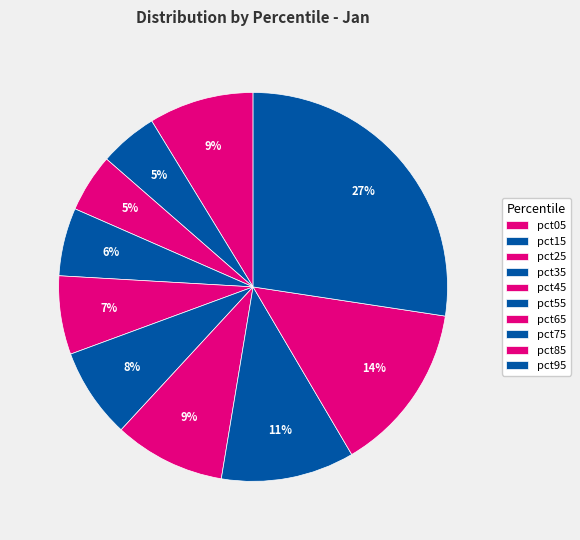

Does pct65 represent more than half of the total?

No